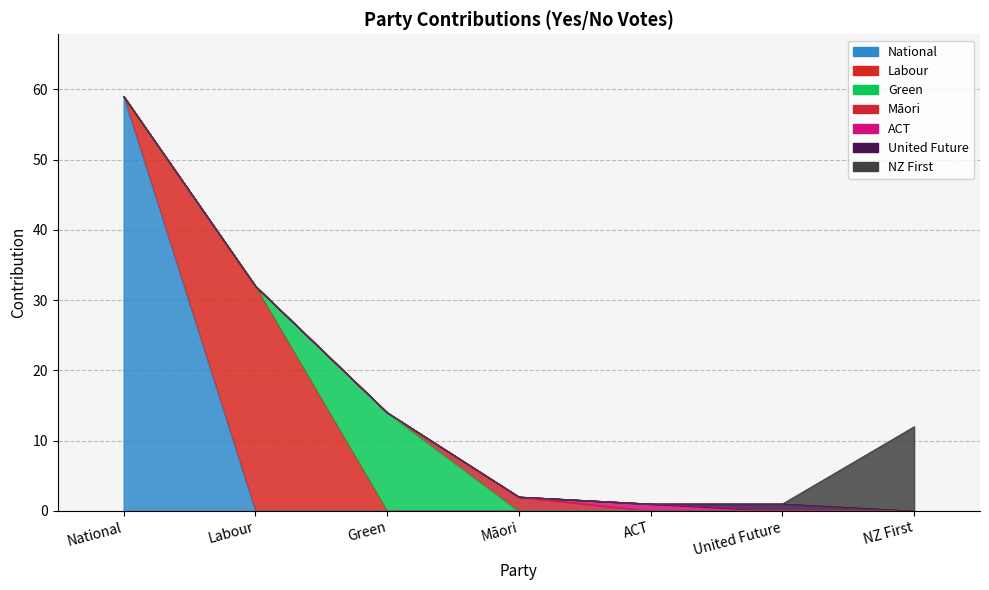

True or false: the data shows 32 at Labour.

True